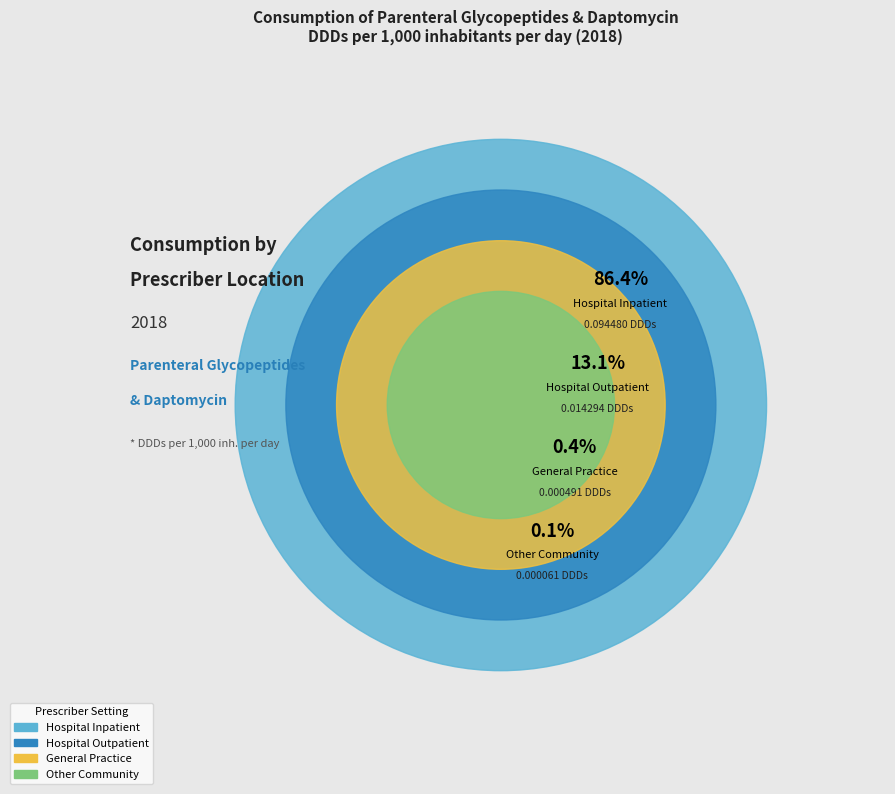

What portion of the pie excludes Hospital Outpatient?

86.9%